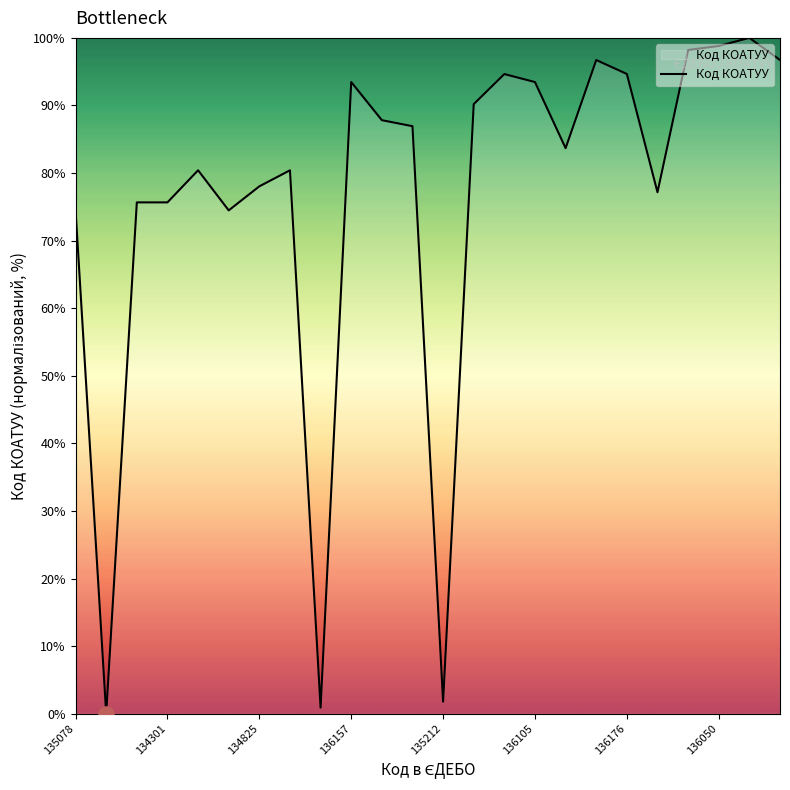

What is the greatest value displayed?

100.0